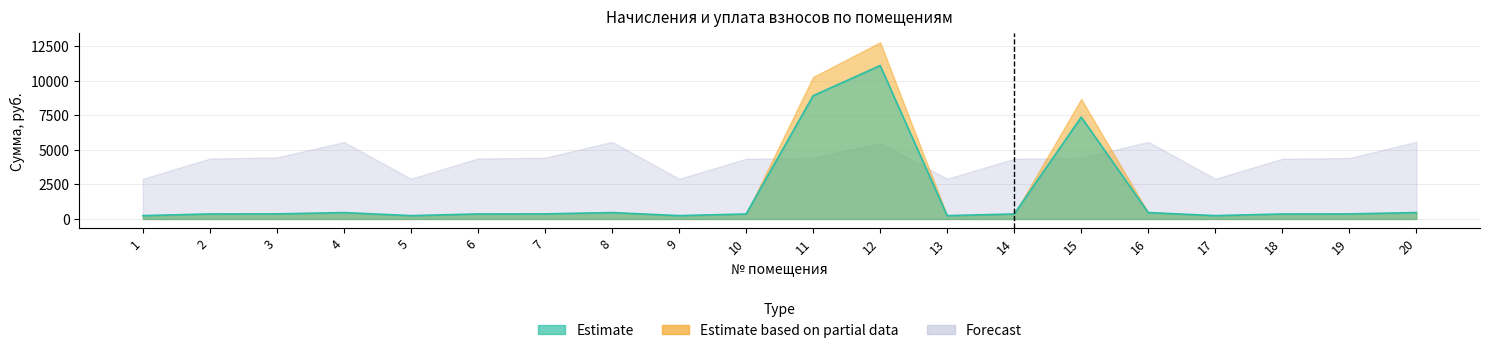

At which category does Estimate reach its first local peak?

4